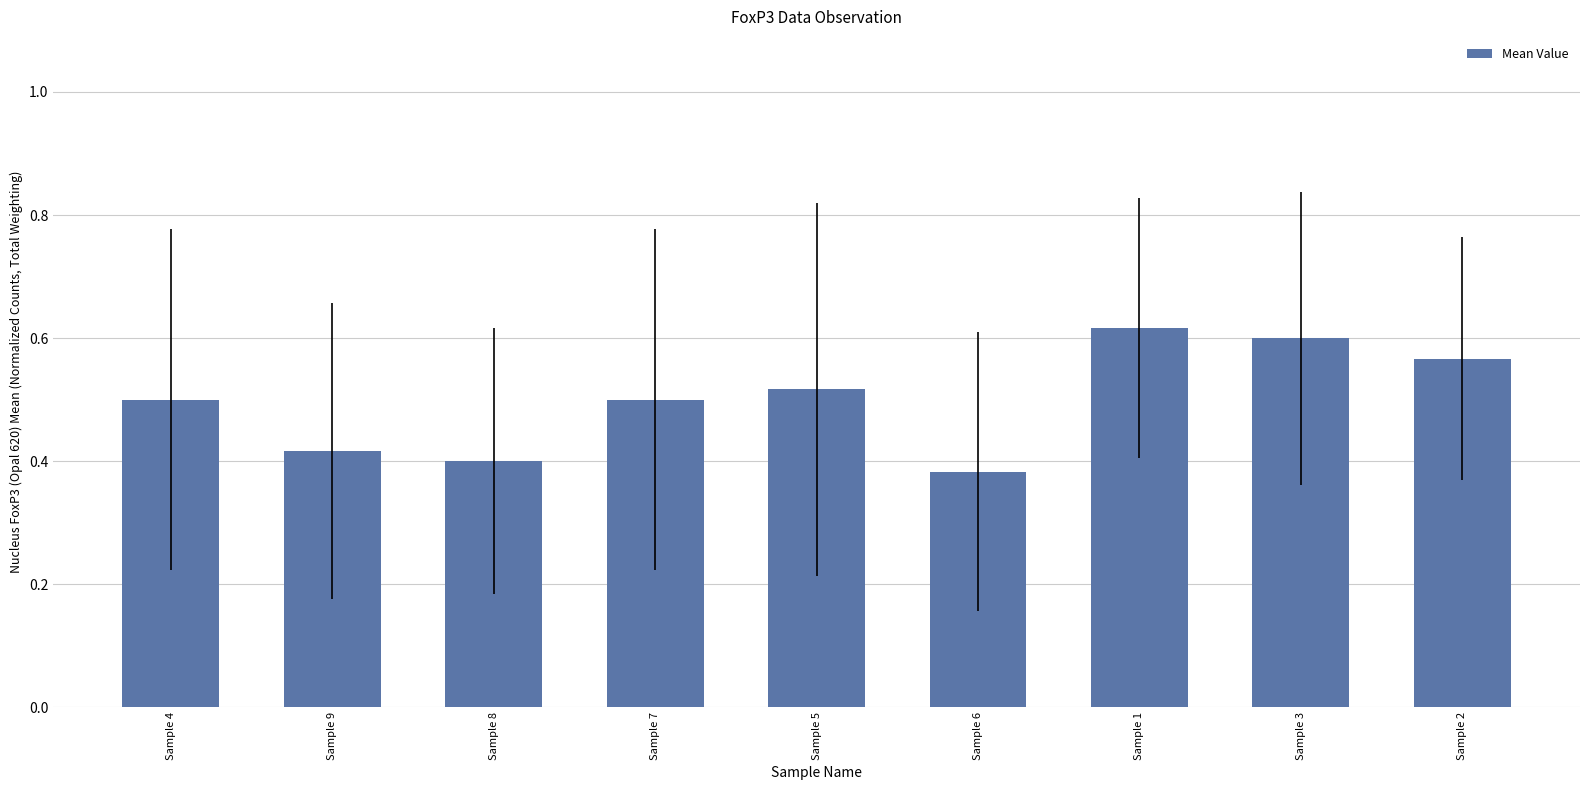

Are the bars horizontal?

No